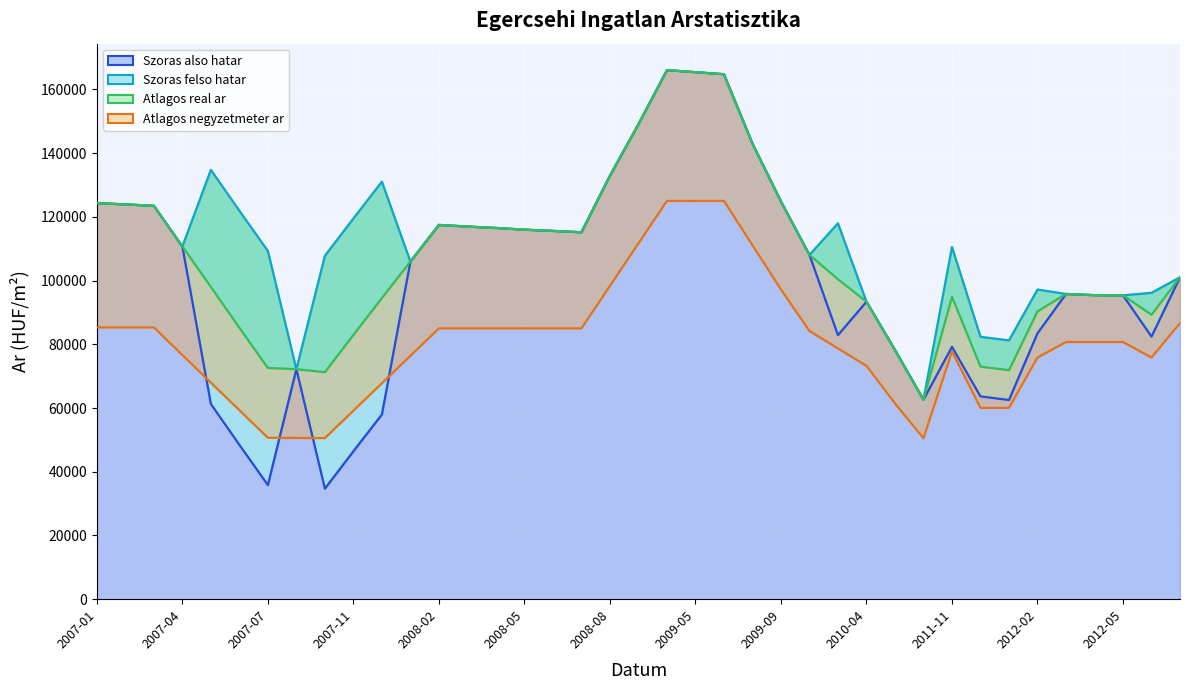

Rank the series by their average value, from highest to lowest.

Szoras felso hatar, Atlagos real ar, Szoras also hatar, Atlagos negyzetmeter ar